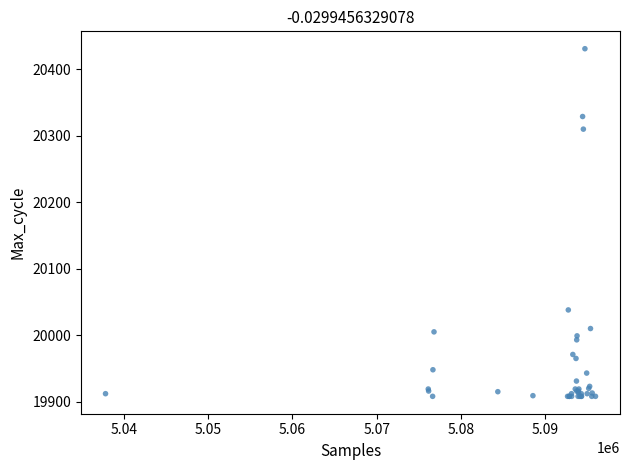

What Y value in the scatter plot is closest to 20169?

20038